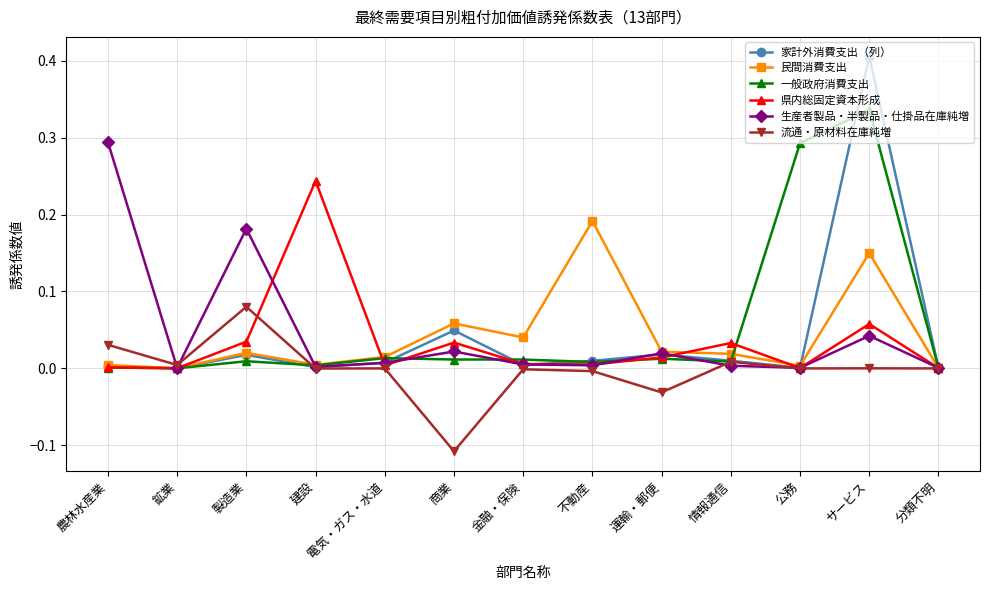

Which label corresponds to the smallest value in the chart?

商業